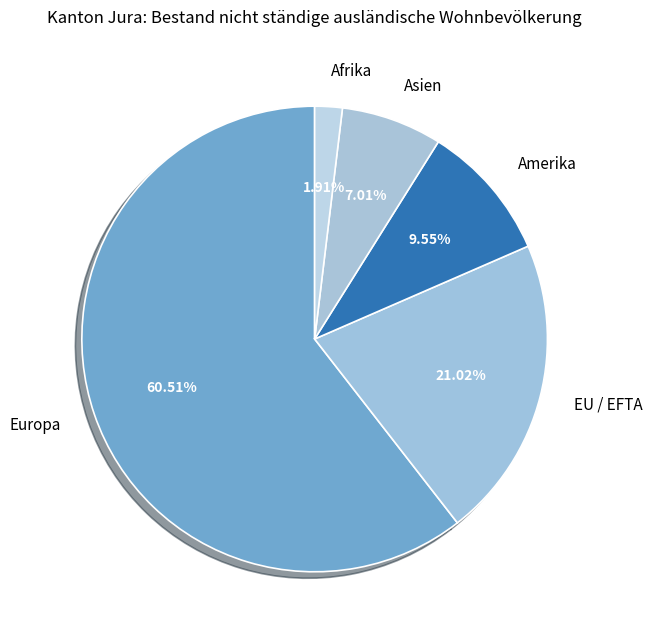

How many slices are in this pie chart?

5